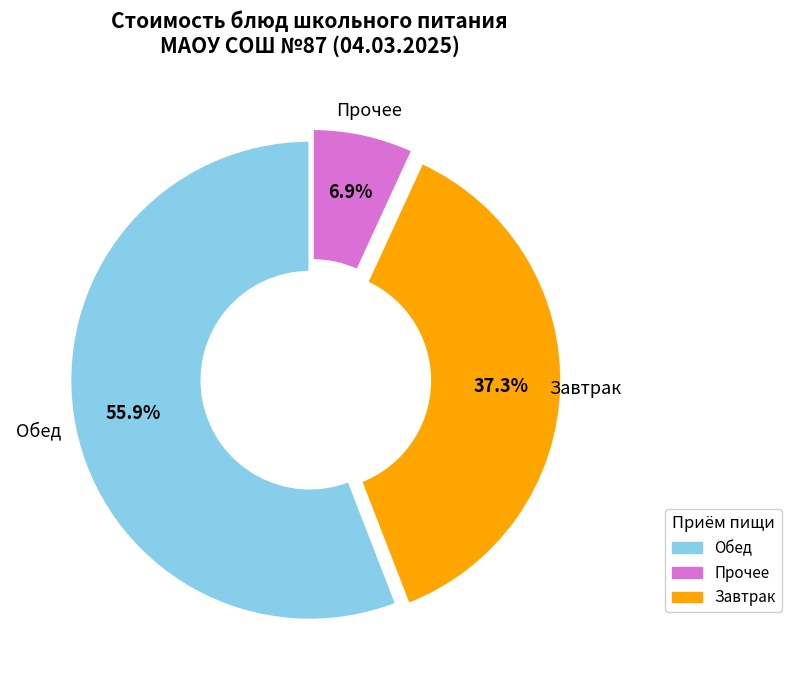

Does any single category account for the majority?

Yes